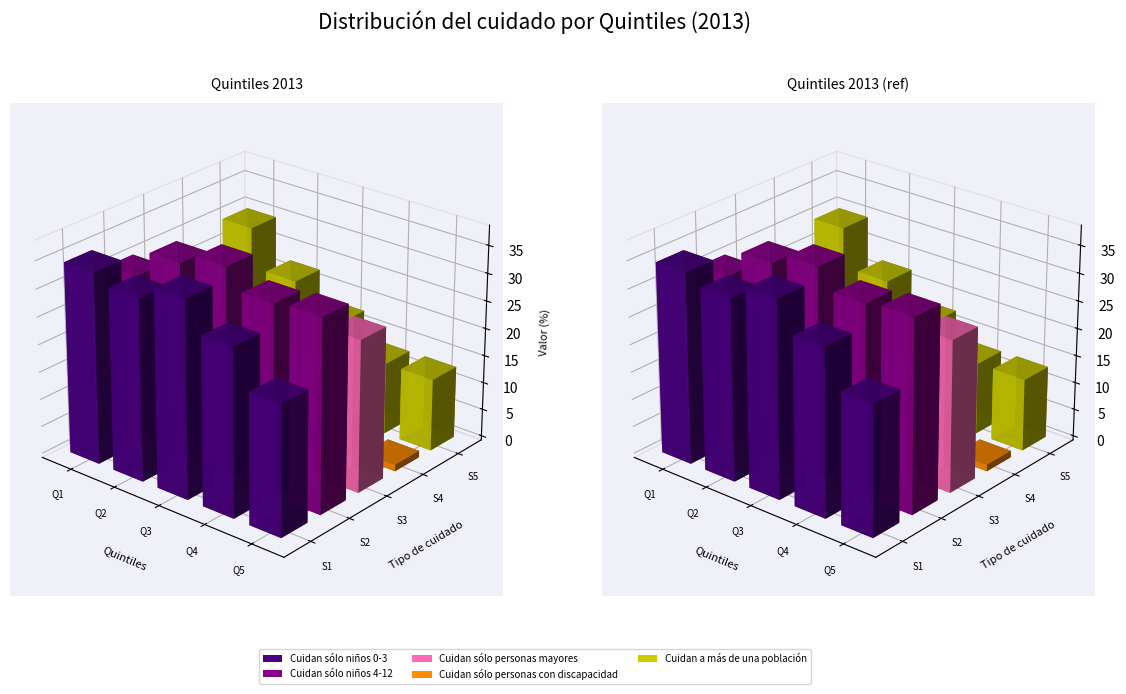

How many values in the Cuidan sólo personas mayores series exceed 7?

2